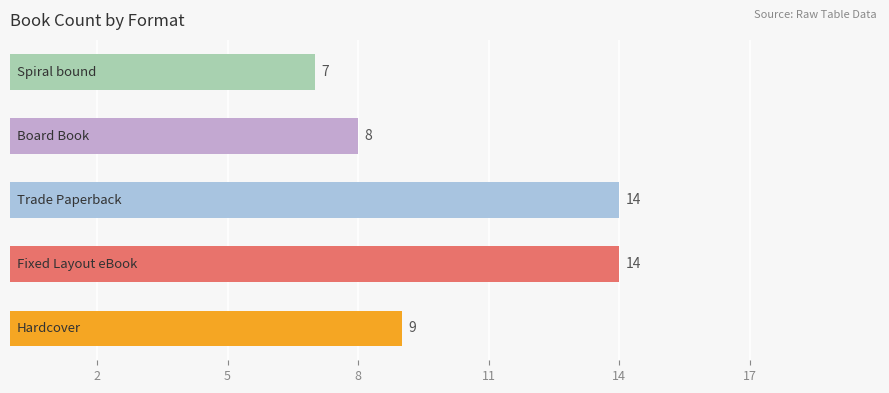

What is the sum of all values?

52